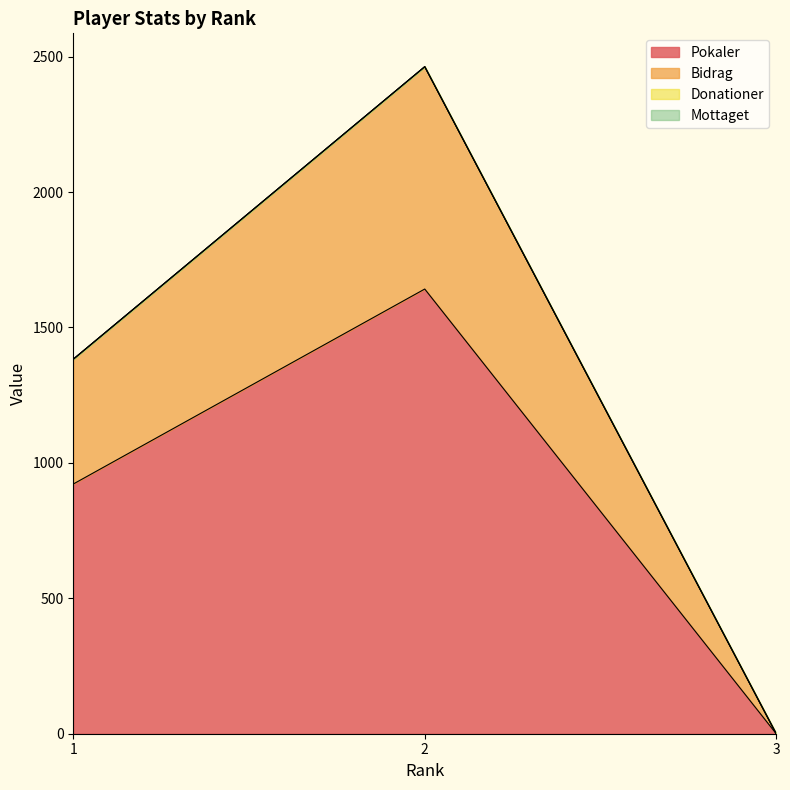

How many values in the Pokaler series are below 922?

1